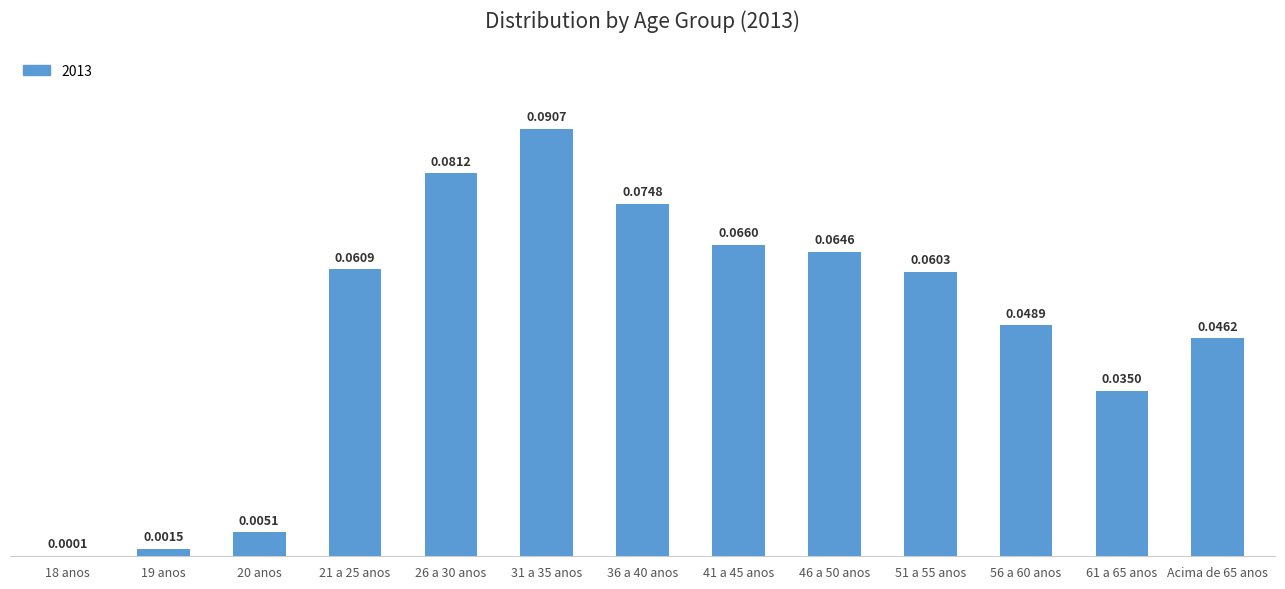

What is the sum of all values?

0.6